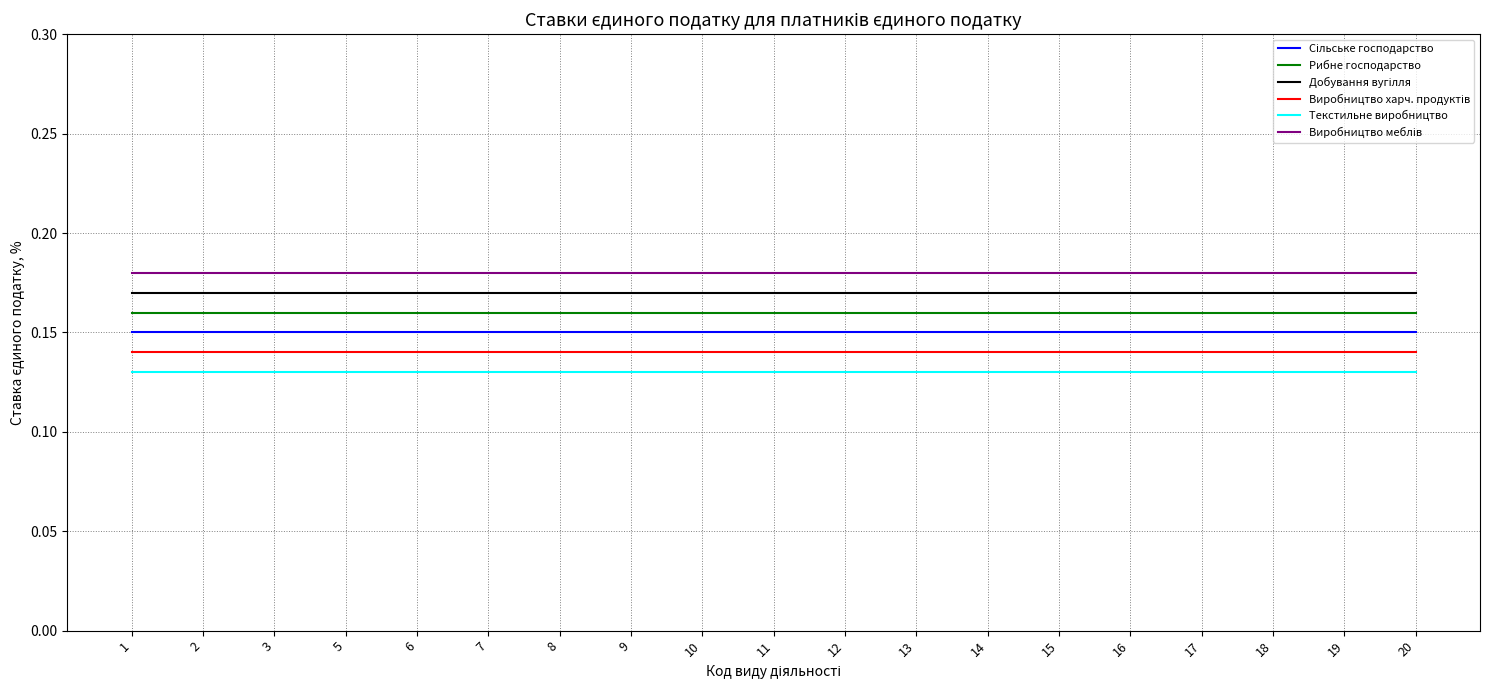

True or false: Текстильне виробництво and Рибне господарство cross at least once.

False